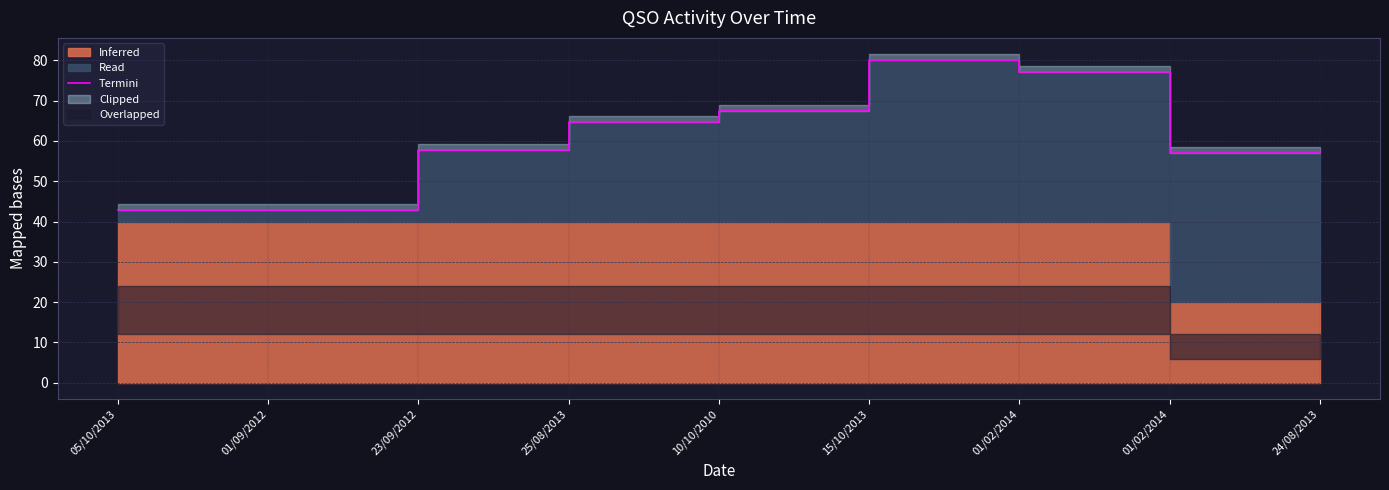

The value at 05/10/2013 is 42.9. True or false?

True